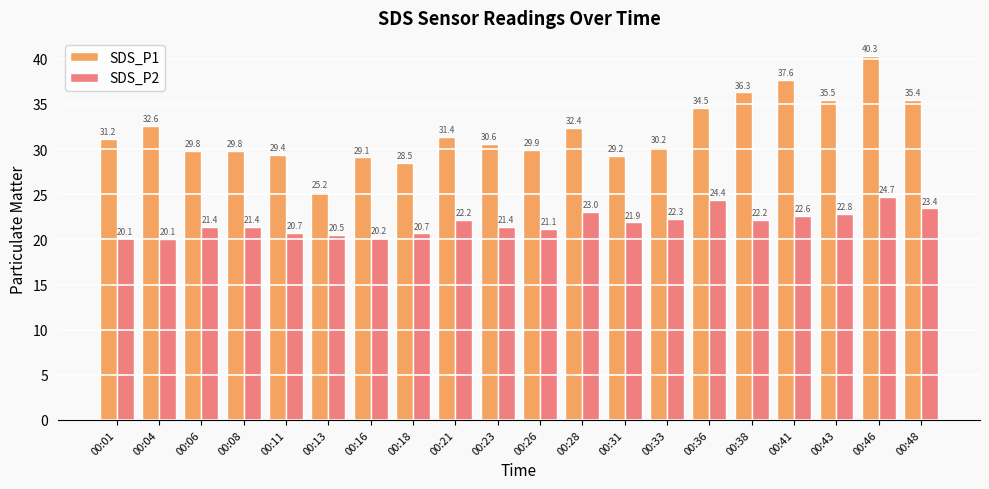

How many values in the SDS_P2 series exceed 21?

14